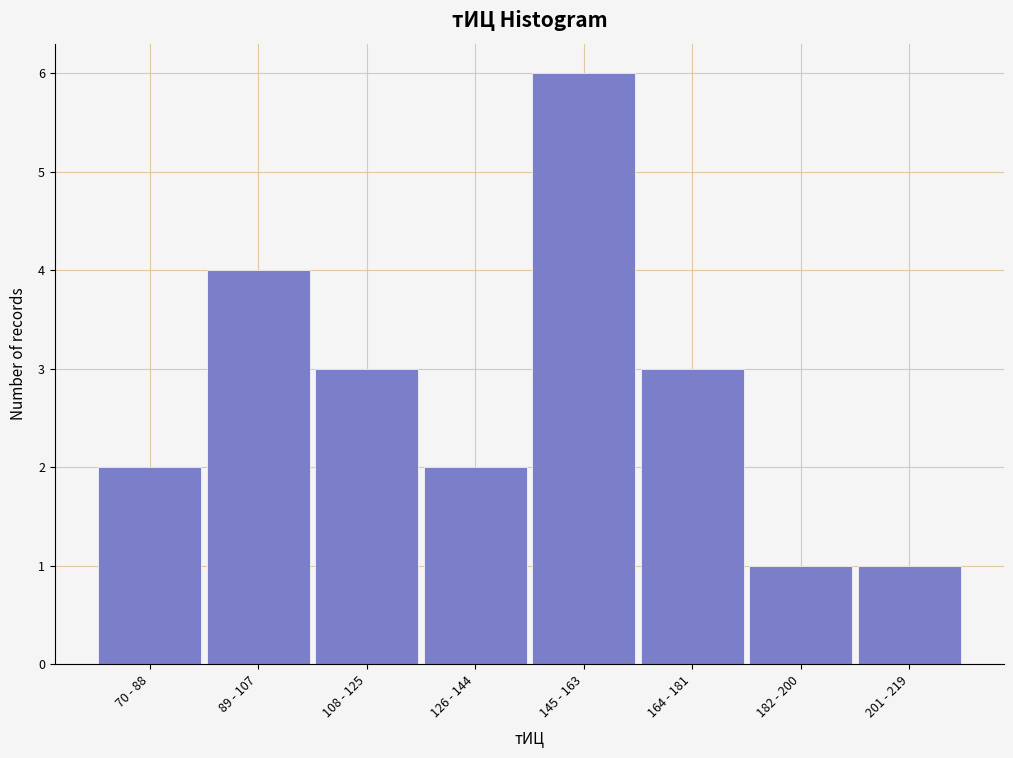

Reading left to right, transcribe all the data shown in this chart.

2	4	3	2	6	3	1	1